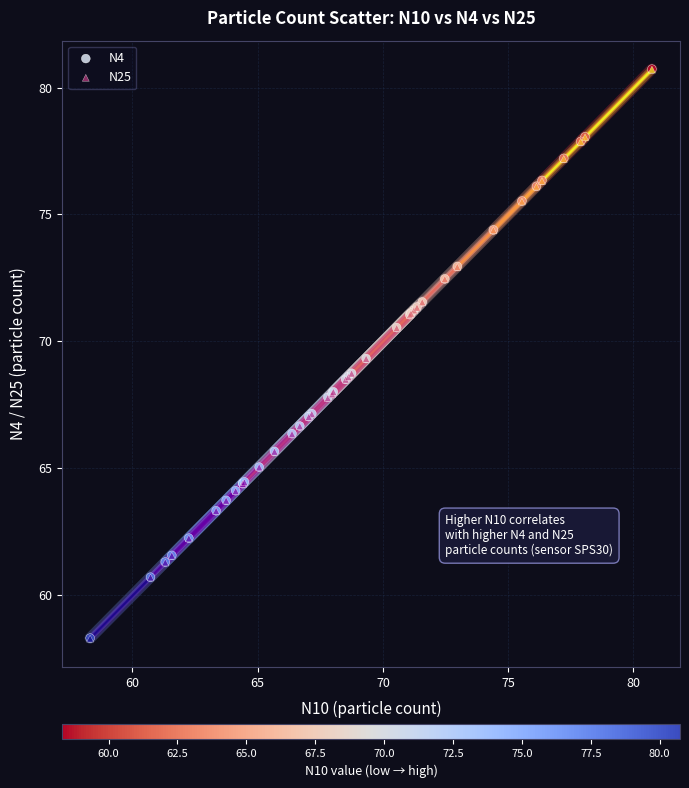

What are all the series names shown in the legend?

N4, N25